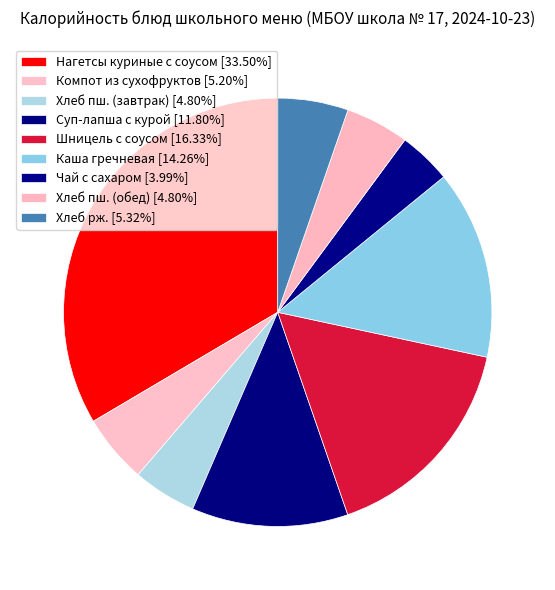

Rank the categories by value from highest to lowest.

Нагетсы куриные с соусом, Шницель с соусом, Каша гречневая, Суп-лапша с курой, Хлеб рж., Компот из сухофруктов, Хлеб пш. (завтрак), Хлеб пш. (обед), Чай с сахаром